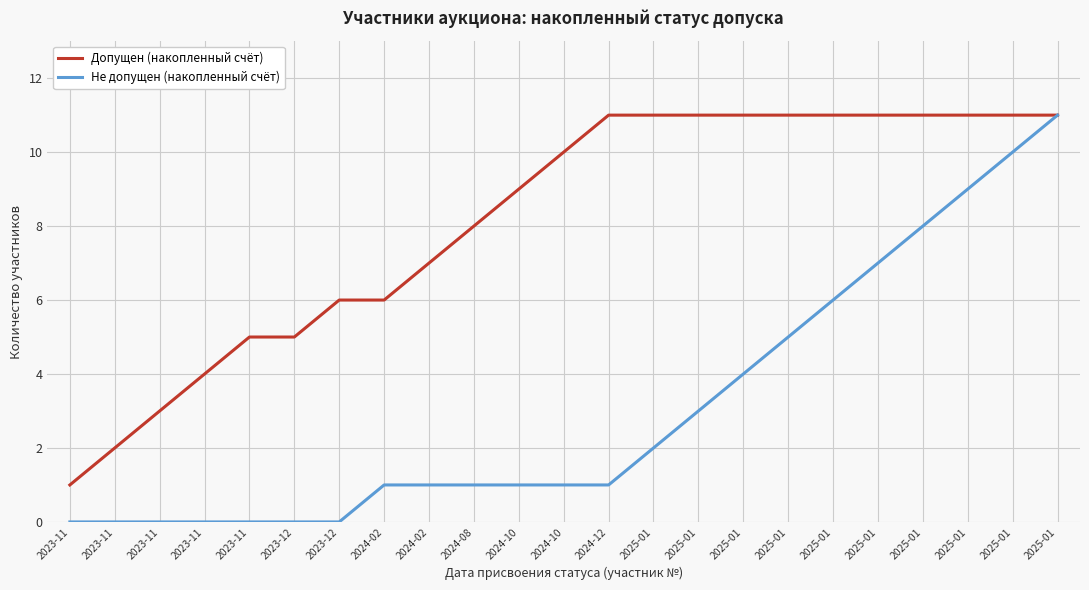

Reading left to right, transcribe all the data shown in this chart.

Допущен (накопленный счёт): 2023-11=1	2023-11=2	2023-11=3	2023-11=4	2023-11=5	2023-12=5	2023-12=6	2024-02=6	2024-02=7	2024-08=8	2024-10=9	2024-10=10	2024-12=11	2025-01=11	2025-01=11	2025-01=11	2025-01=11	2025-01=11	2025-01=11	2025-01=11	2025-01=11	2025-01=11	2025-01=11
Не допущен (накопленный счёт): 2023-11=0	2023-11=0	2023-11=0	2023-11=0	2023-11=0	2023-12=0	2023-12=0	2024-02=1	2024-02=1	2024-08=1	2024-10=1	2024-10=1	2024-12=1	2025-01=2	2025-01=3	2025-01=4	2025-01=5	2025-01=6	2025-01=7	2025-01=8	2025-01=9	2025-01=10	2025-01=11